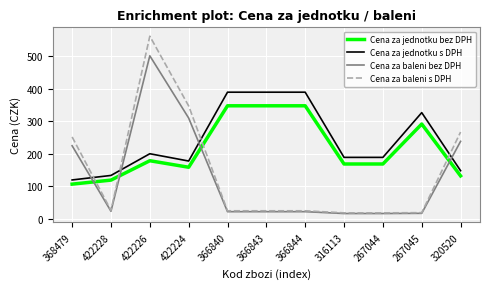

What is the highest value of the Cena za jednotku s DPH series?

389.4